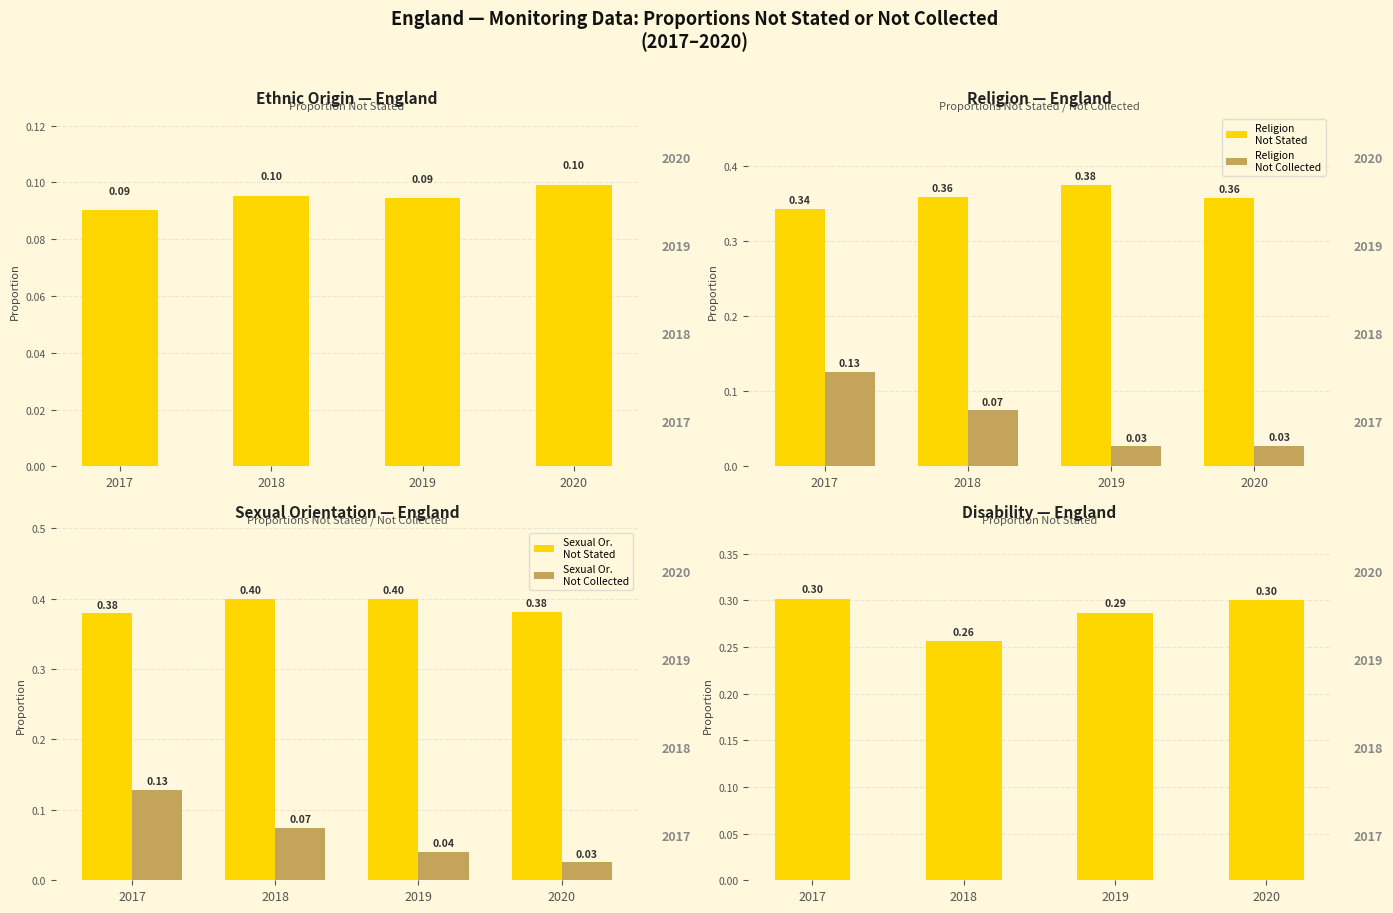

Is it true that Ethnic Origin
Not Stated equals 0.0 at 2017?

False